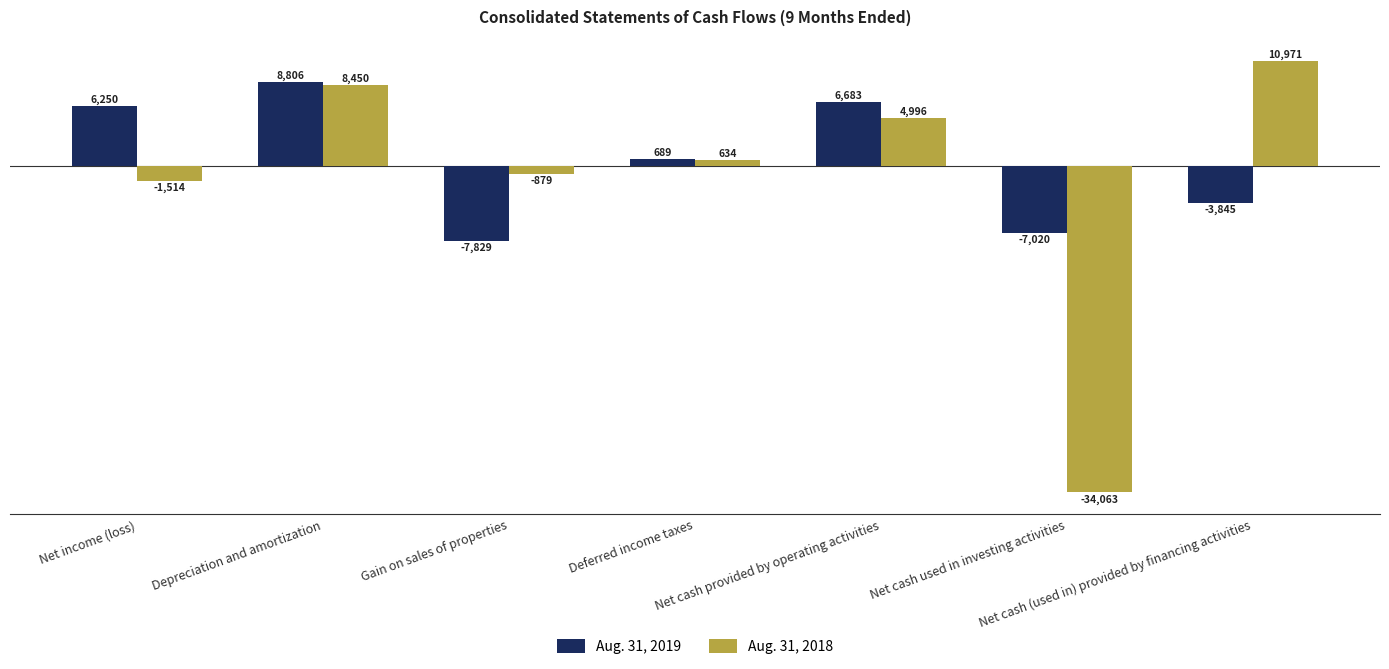

What is the difference between the Aug. 31, 2019 values at Net cash (used in) provided by financing activities and Net cash used in investing activities?

3175